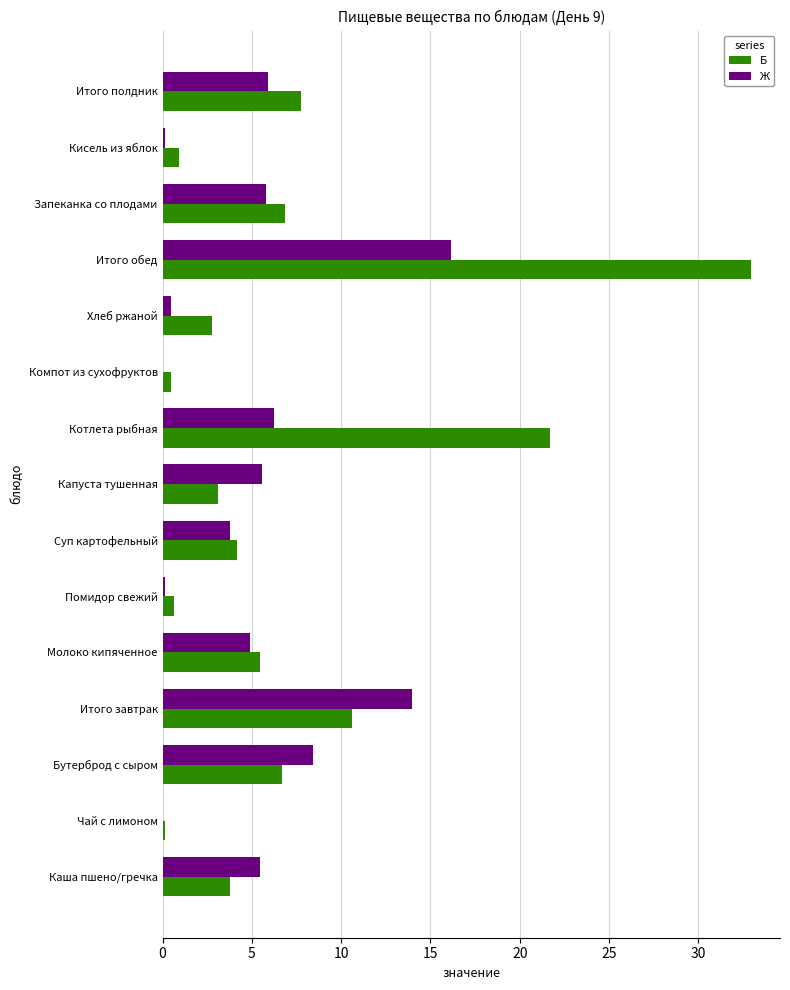

What is the total value across all series at Бутерброд с сыром?

15.1